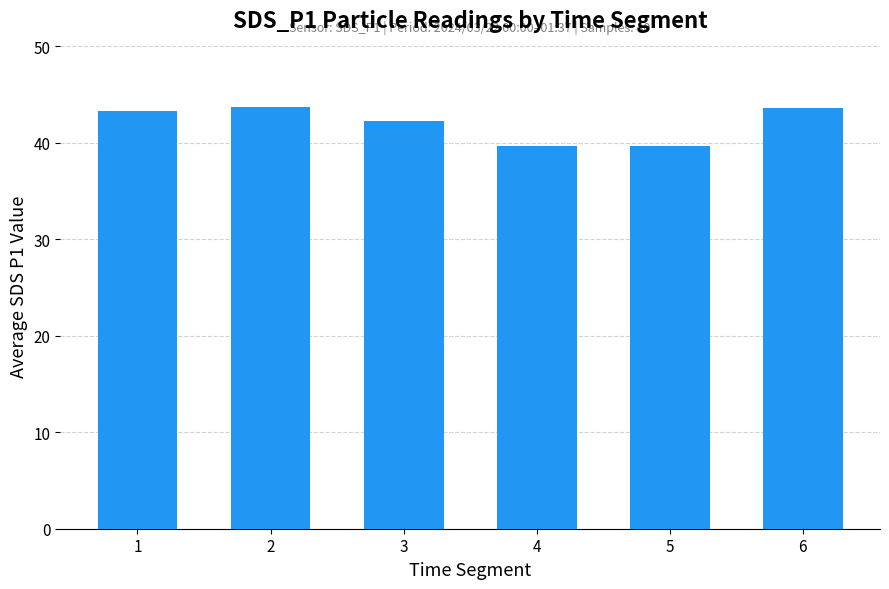

At which label does the data first exceed 43?

1